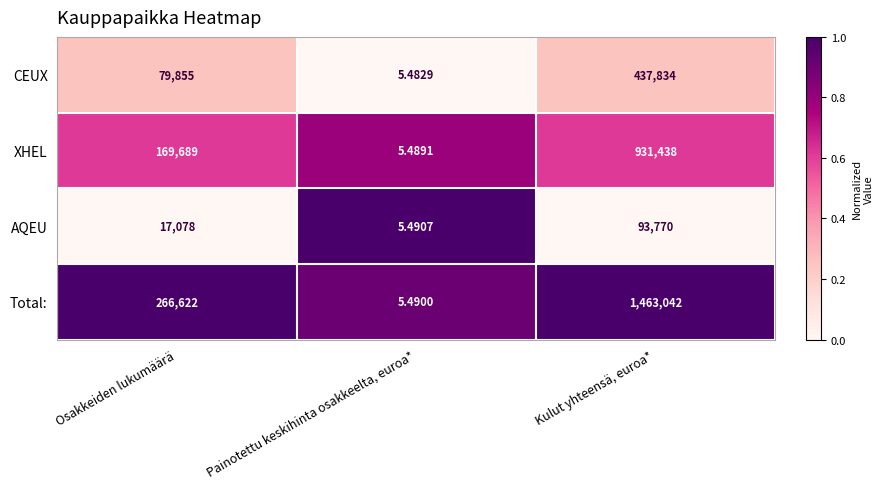

Which category has the lowest value in the CEUX series?

Painotettu keskihinta osakkeelta, euroa*